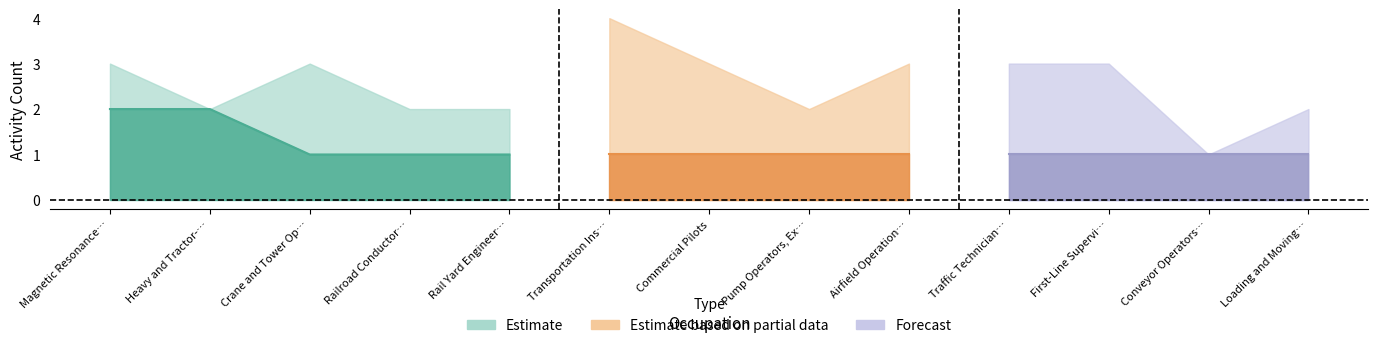

At how many categories does at least one series exceed 2?

7